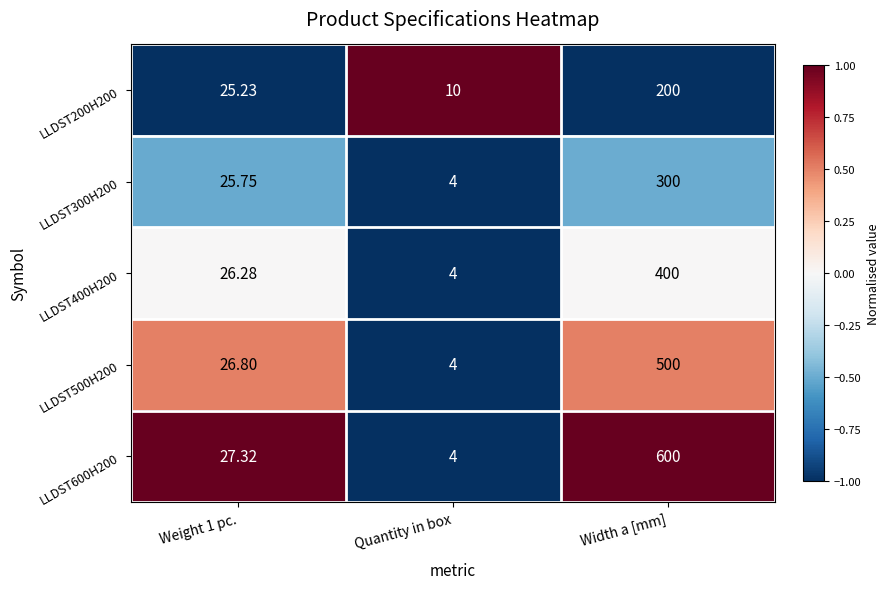

How many data points does each series have?

3